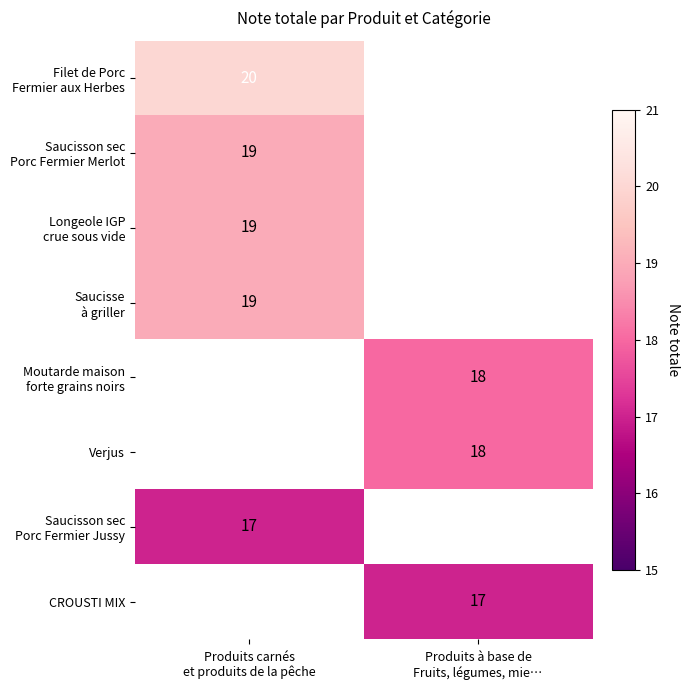

How many data points does each series have?

2